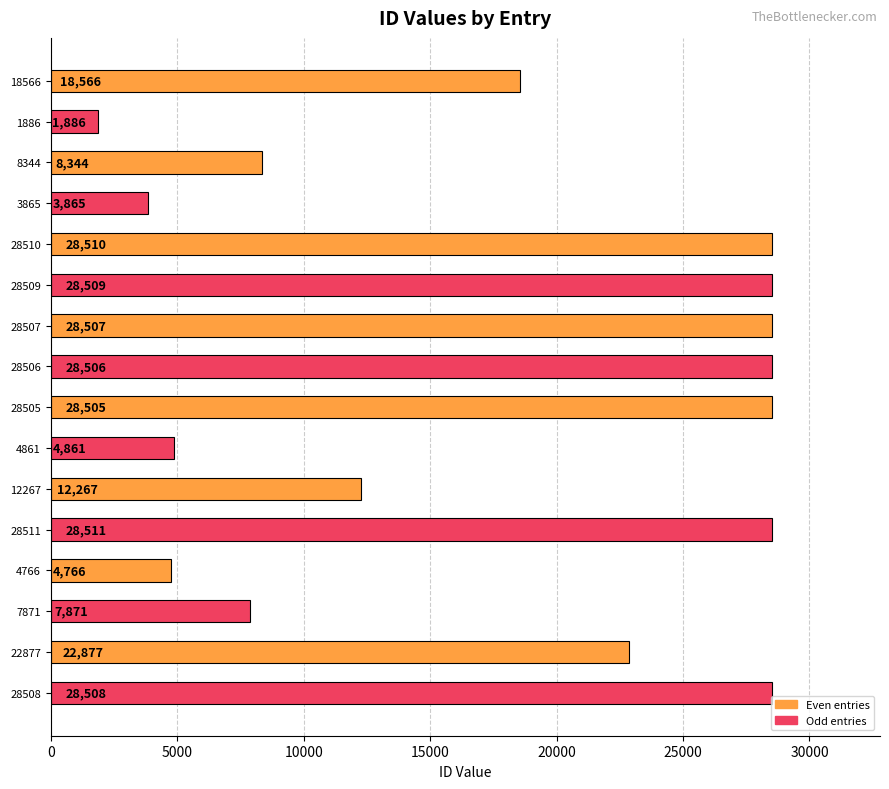

Is it true that the value at 28508 is 46374?

False